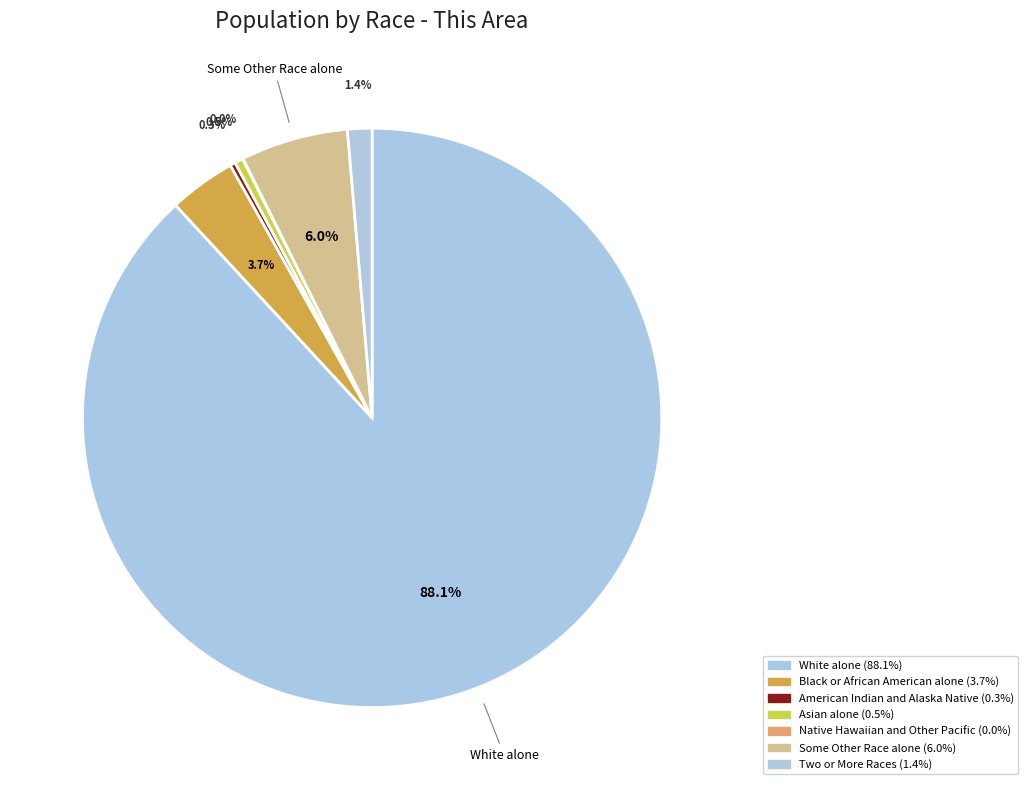

Does any single category account for the majority?

Yes